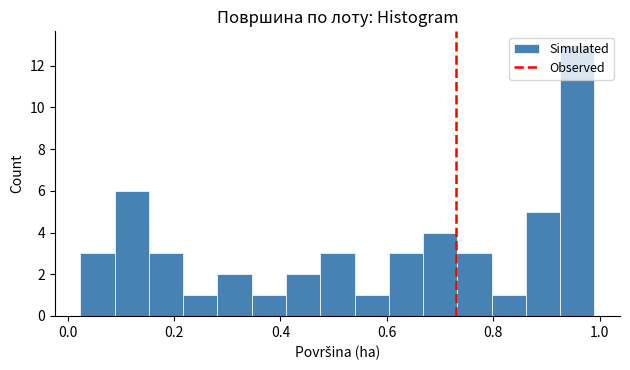

Around what value on the x-axis is the tallest bar? Give the approximate position of its centre, as read against the axis.

0.96